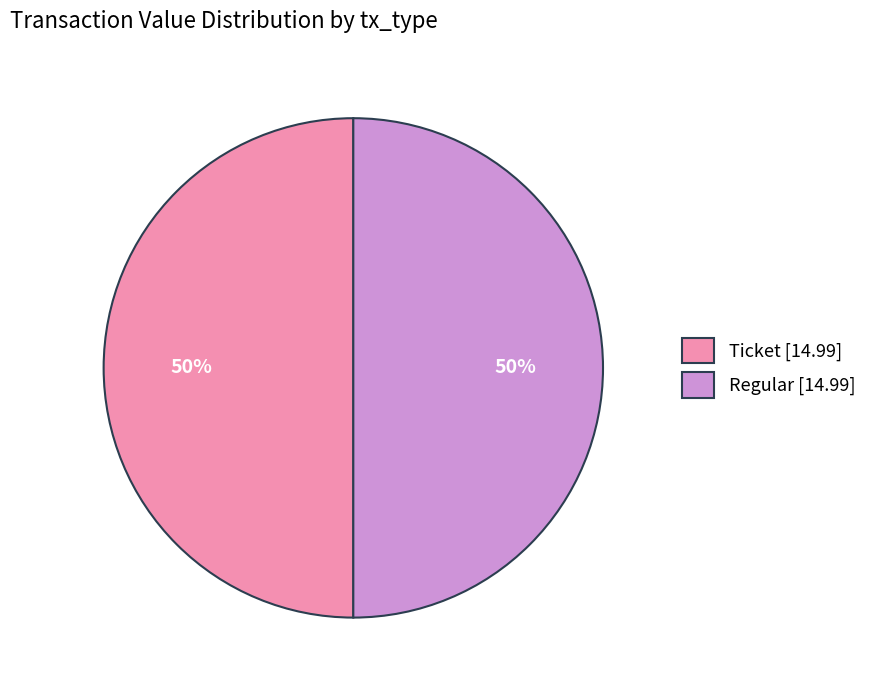

How many segments does this pie chart have?

2